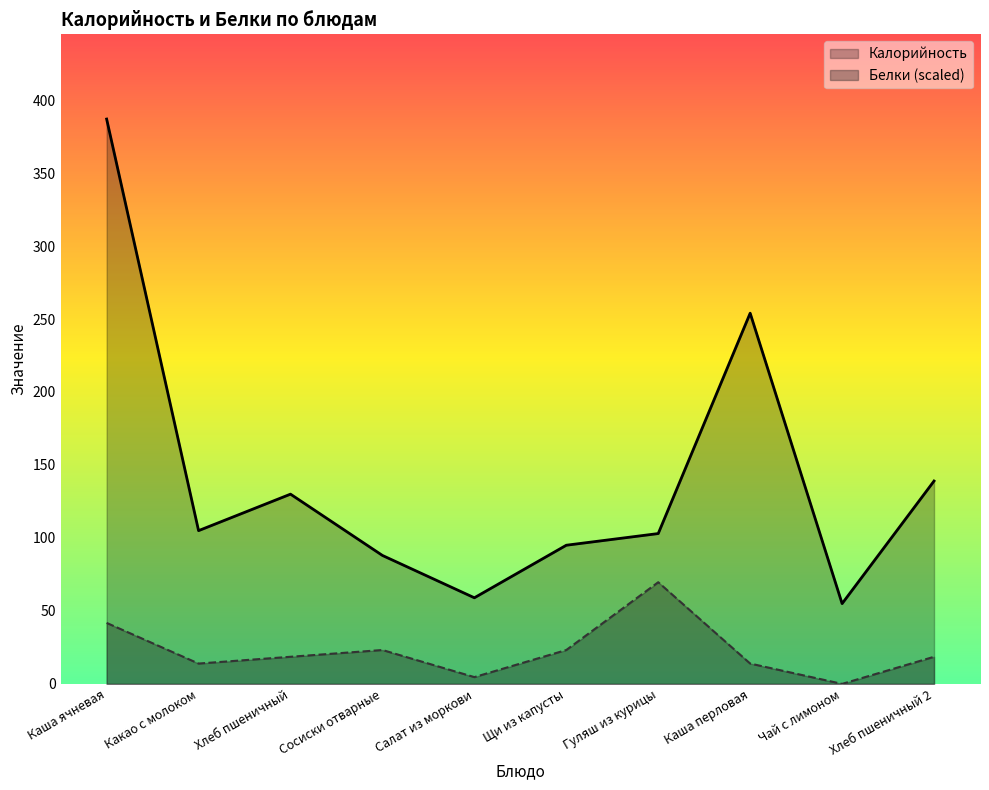

Which category has the lowest value in the Калорийность series?

Чай с лимоном